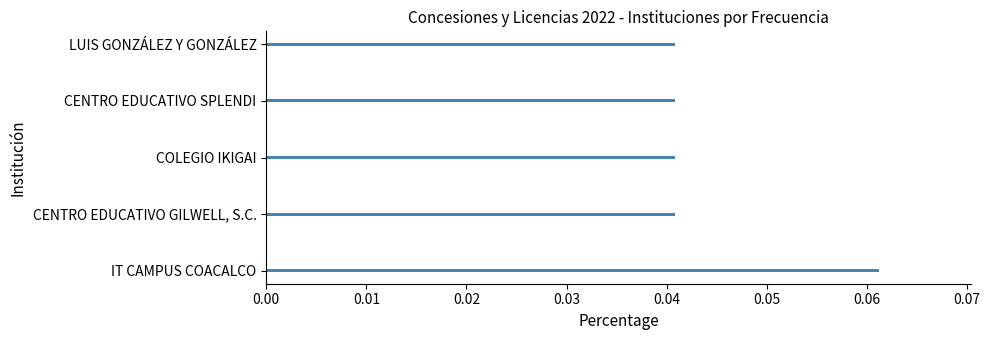

At which category does the chart reach its peak across all series?

IT CAMPUS COACALCO